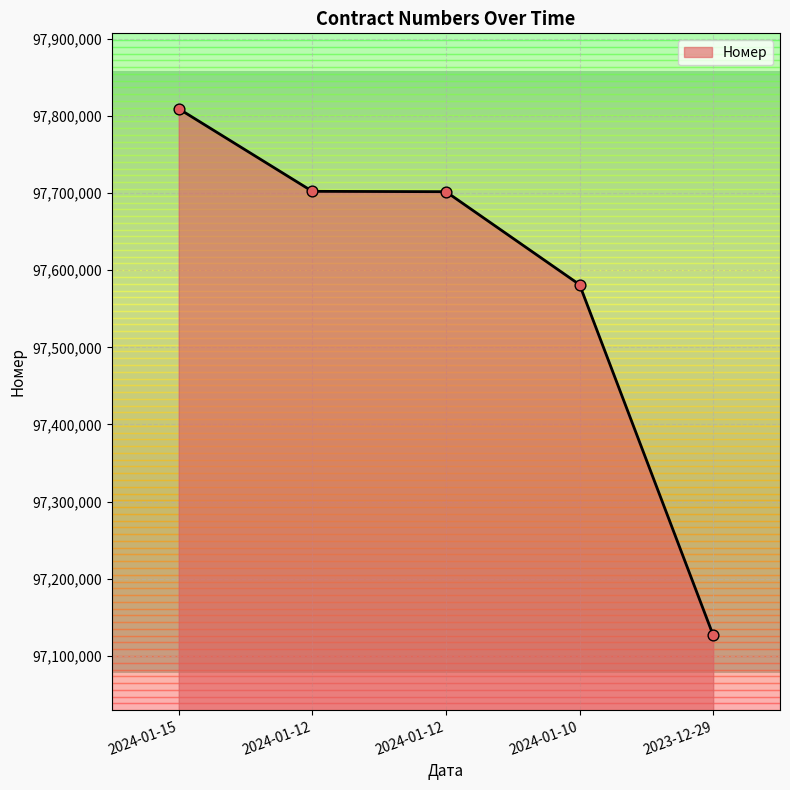

Between 2024-01-15 and 2024-01-12, which is larger?

2024-01-15